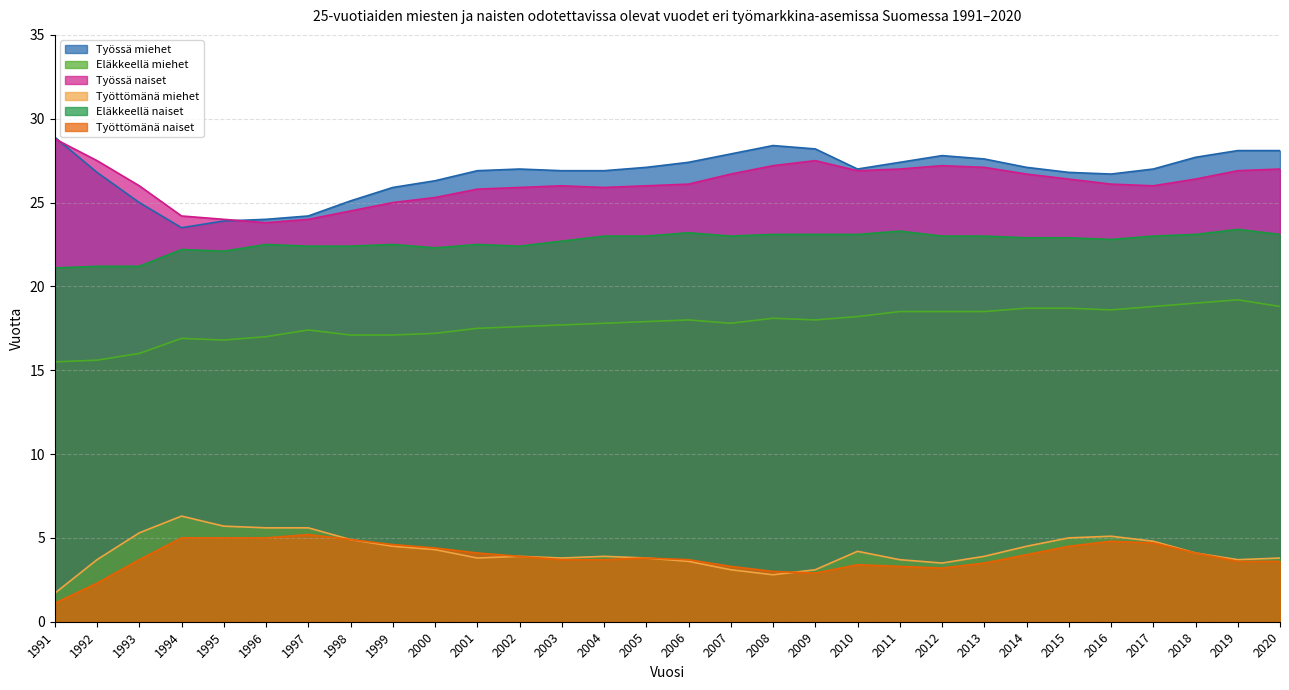

What value does the Työssä naiset series have at 1992?

27.5